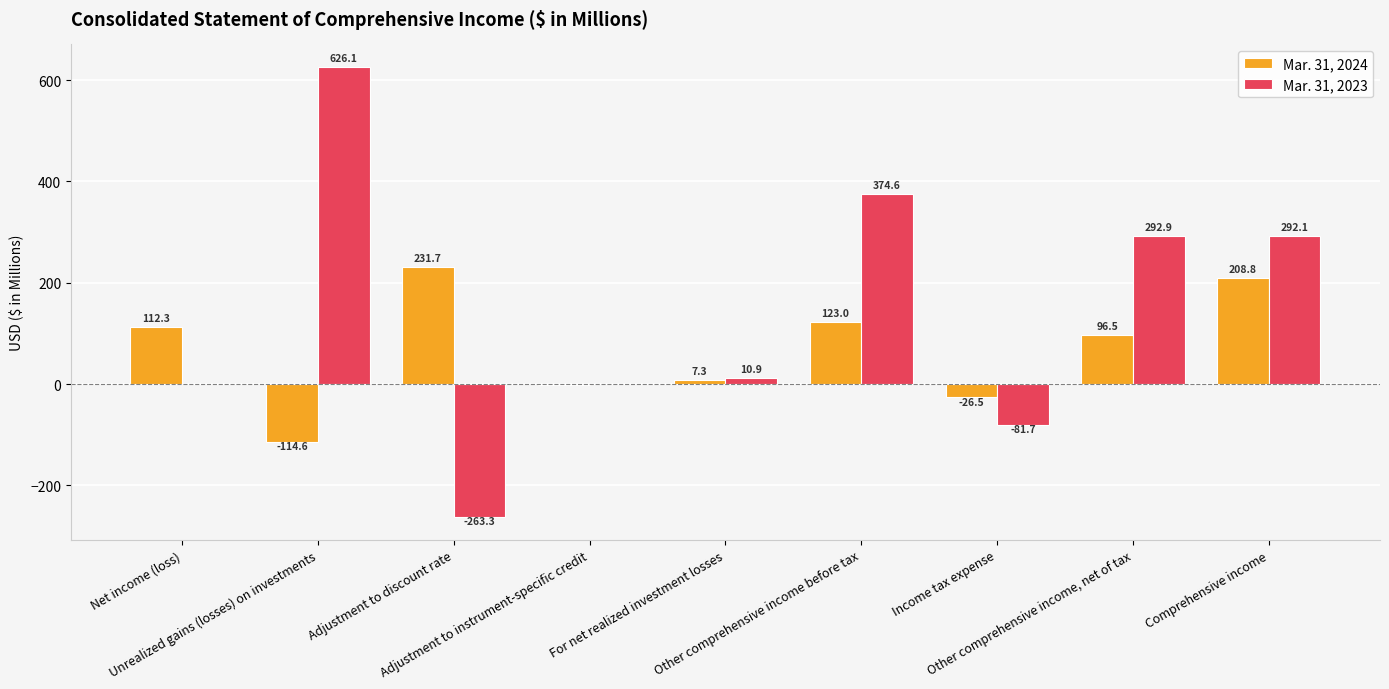

What is the spread (max minus min) of values at Adjustment to instrument-specific credit?

2.3